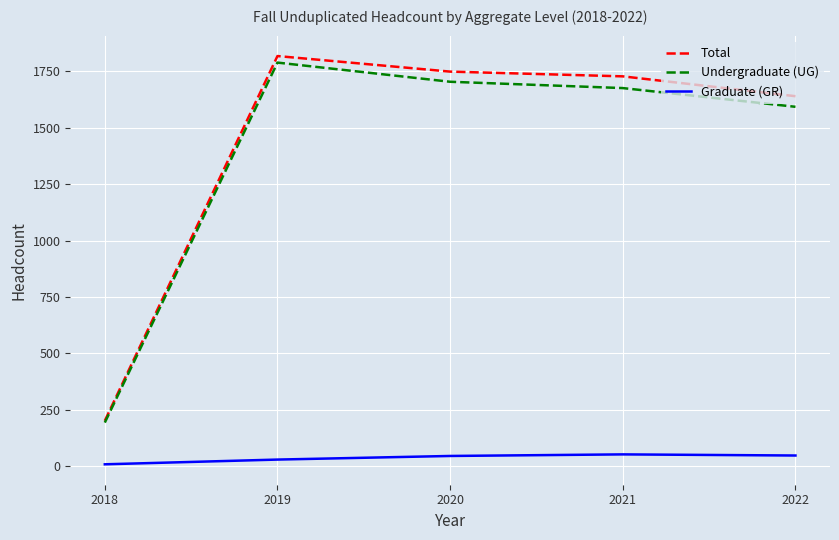

How many distinct data groups are displayed?

3